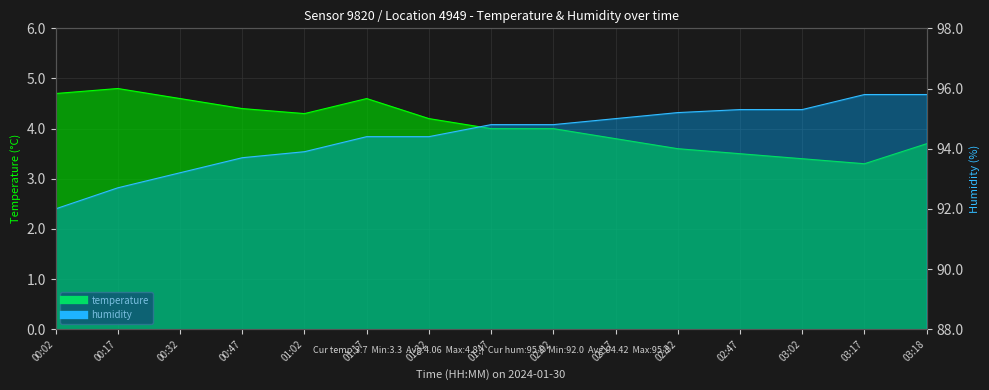

True or false: humidity has more than 2 interior local peaks.

False